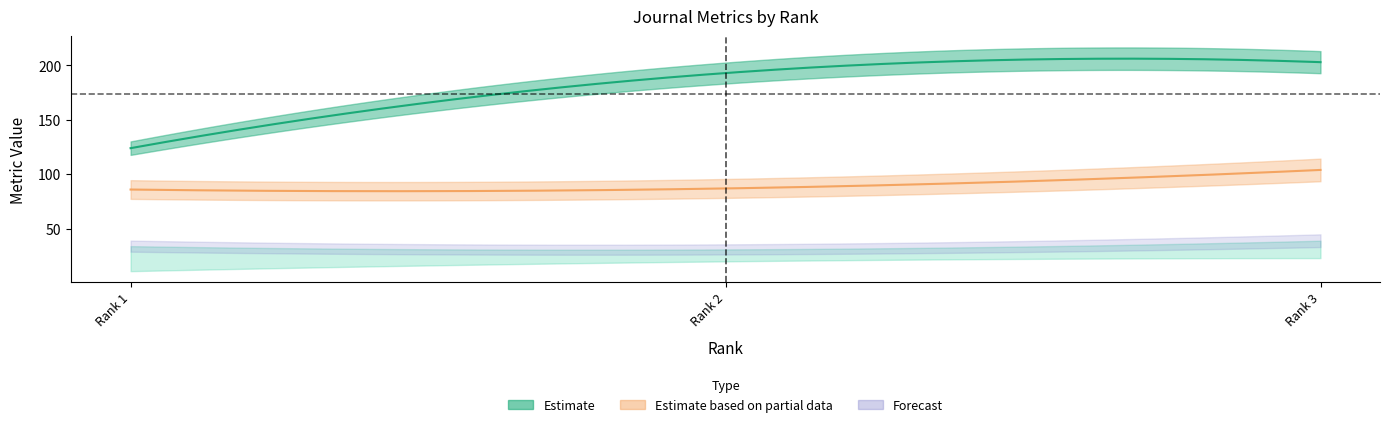

How many lines are shown in the chart?

4